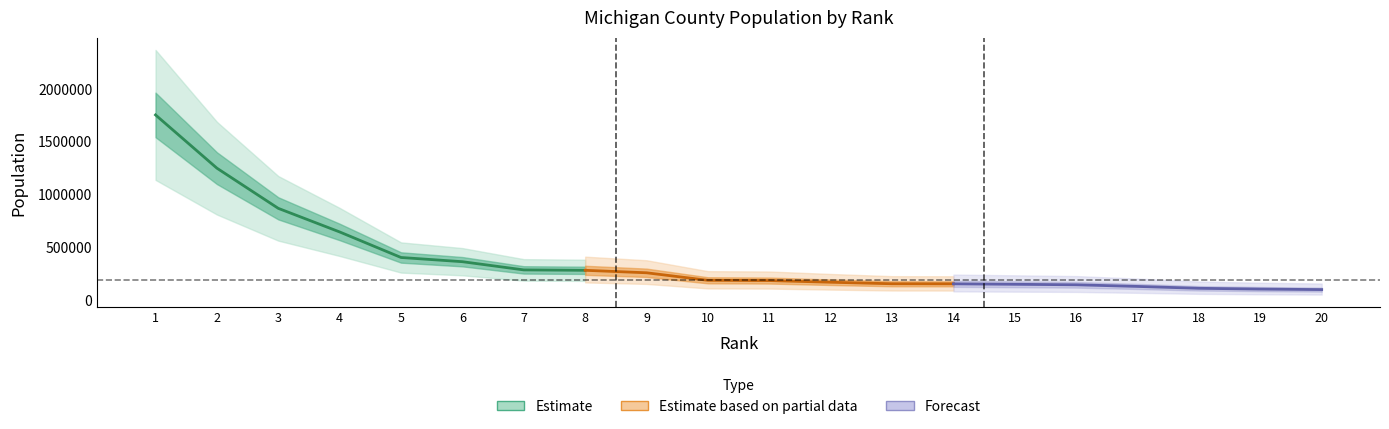

True or false: the data has more than 1 interior local peaks.

False